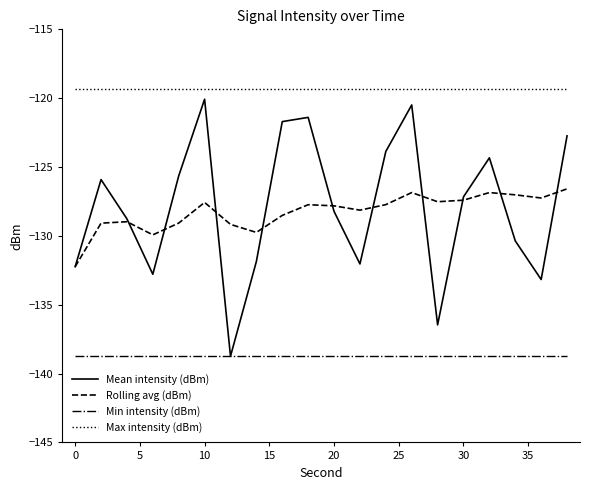

What is the highest value of the Max intensity (dBm) series?

-119.3